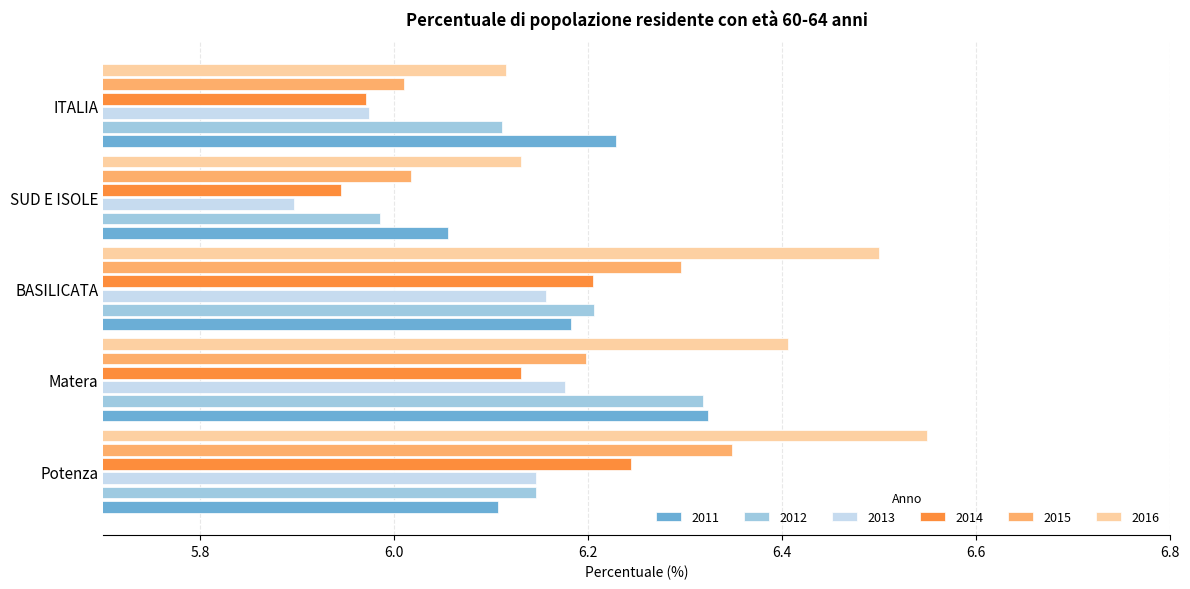

What are all the series names shown in the legend?

2011, 2012, 2013, 2014, 2015, 2016